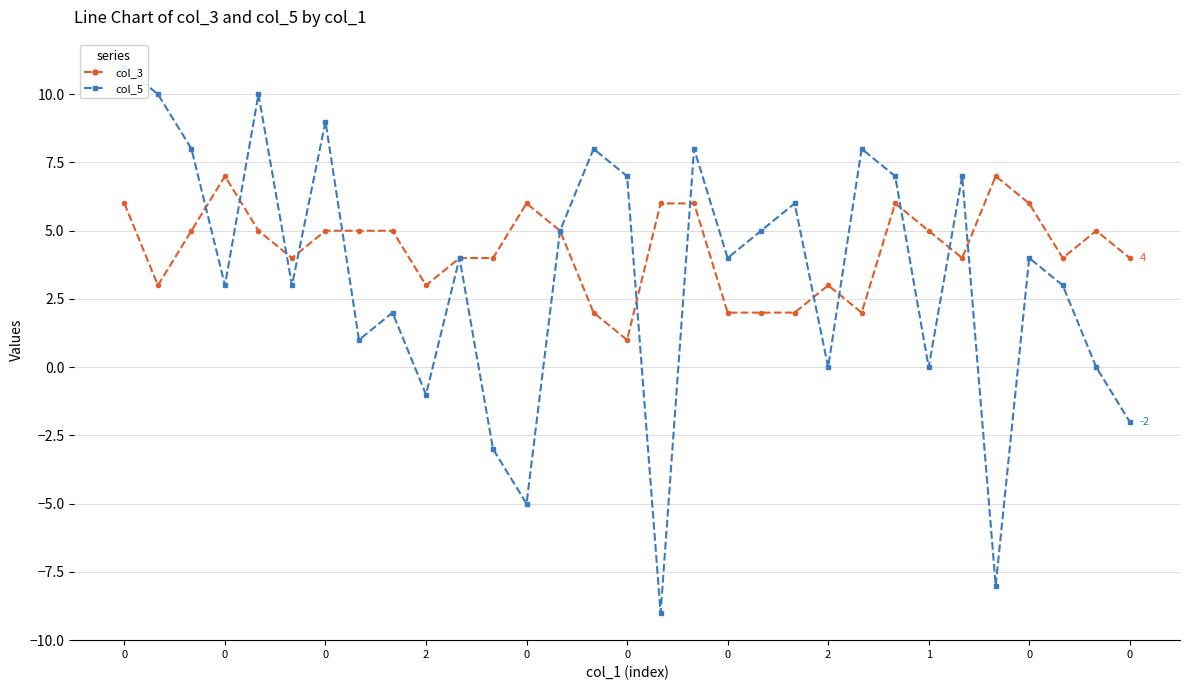

What is the maximum value for col_3?

7